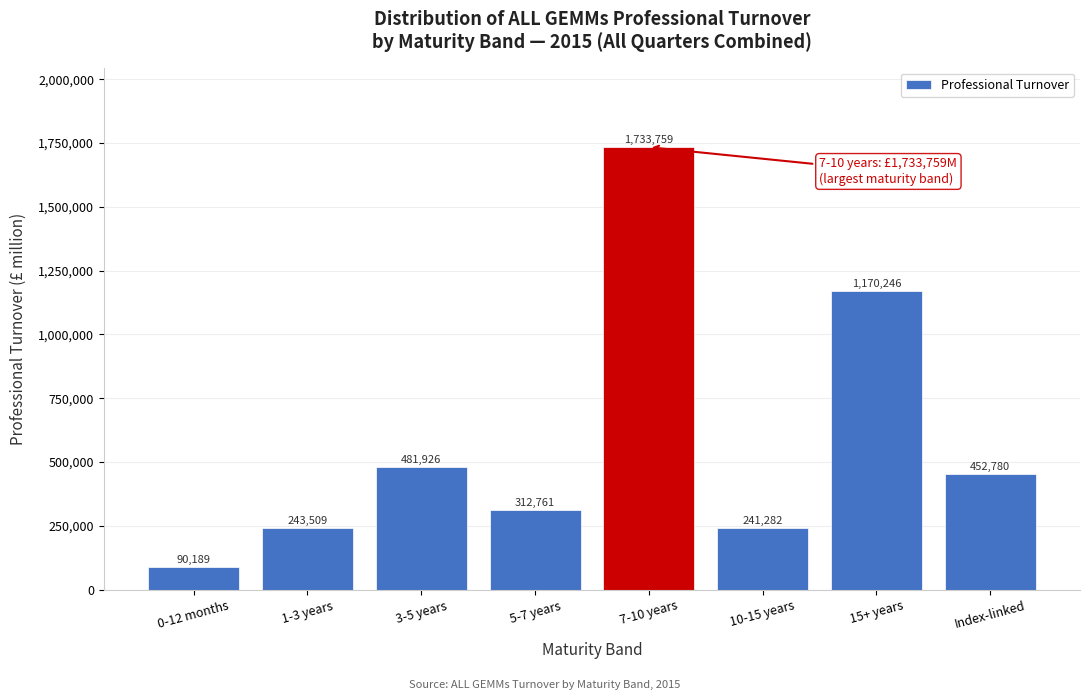

What is the label of the 8th bar from the right?

0-12 months